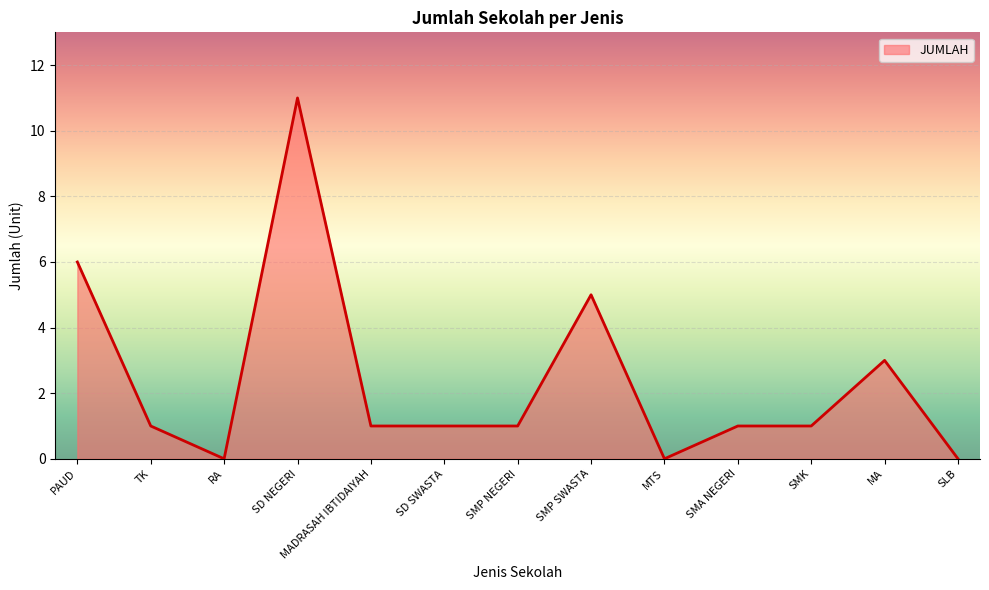

What is the sum of all values?

31